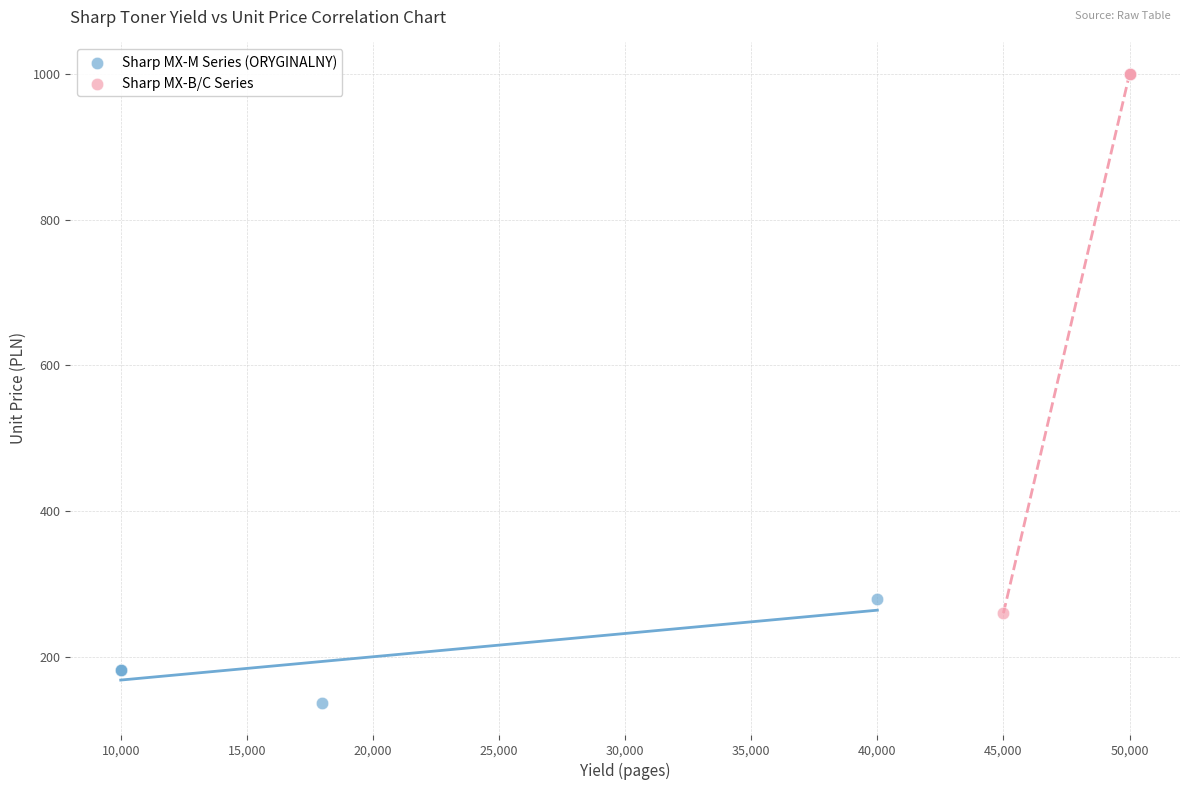

Which series reaches the maximum Y coordinate?

Sharp MX-B/C Series